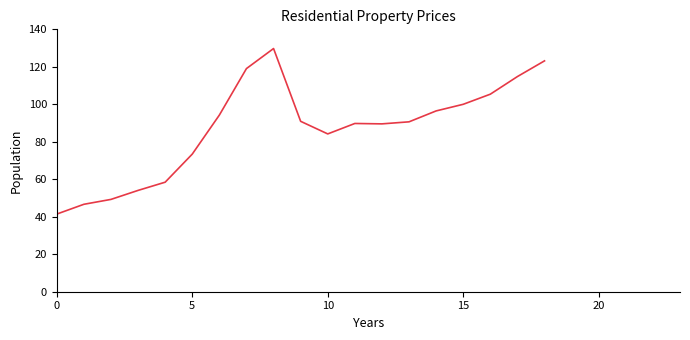

What is the difference between the maximum and minimum values?

88.3